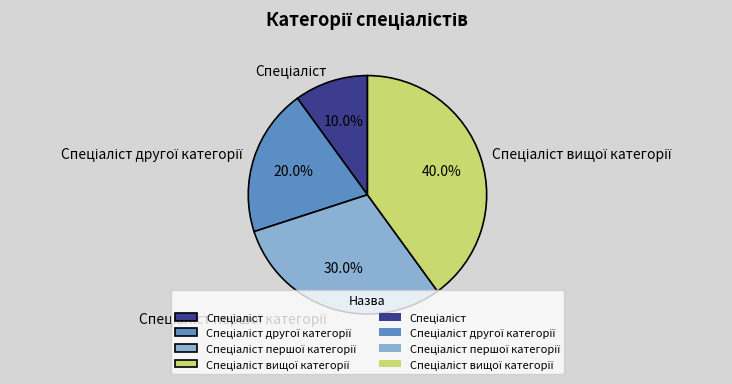

How many slices are in this pie chart?

4